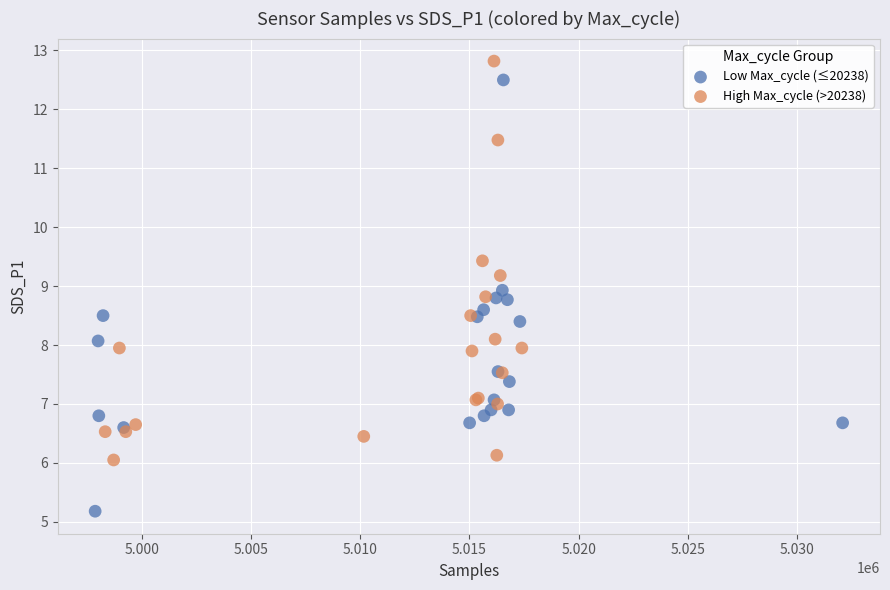

What are all the series names shown in the legend?

Low Max_cycle (≤20238), High Max_cycle (>20238)